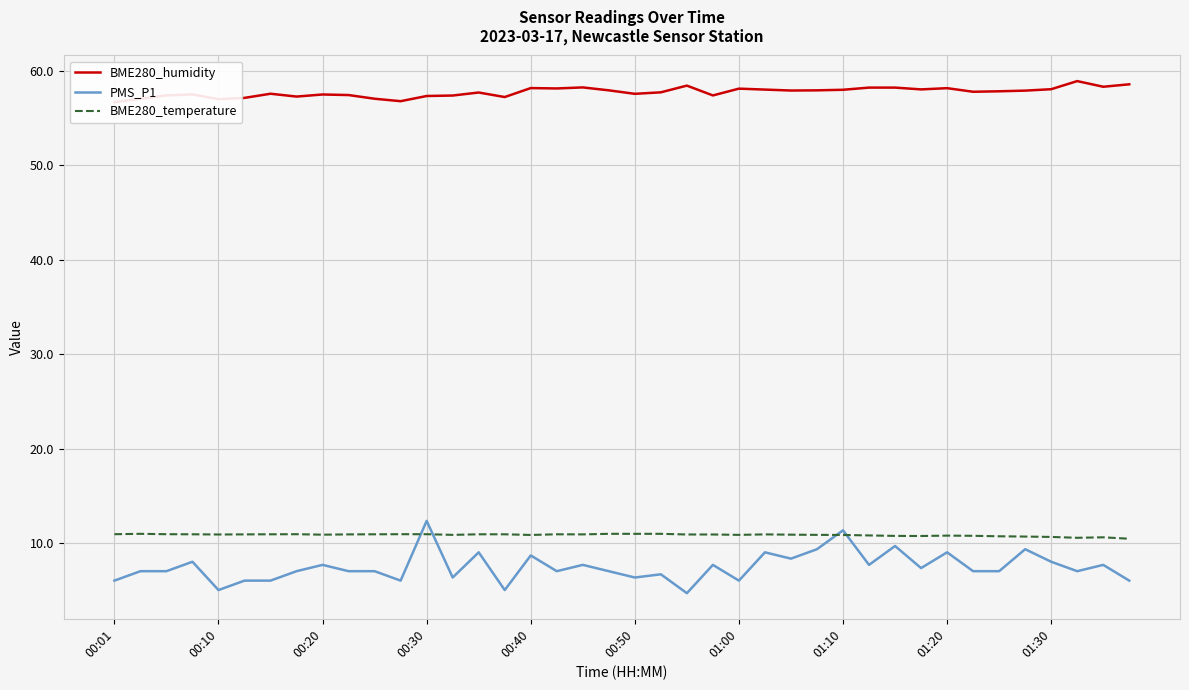

Is it true that PMS_P1 equals 6.3 at 00:50?

True